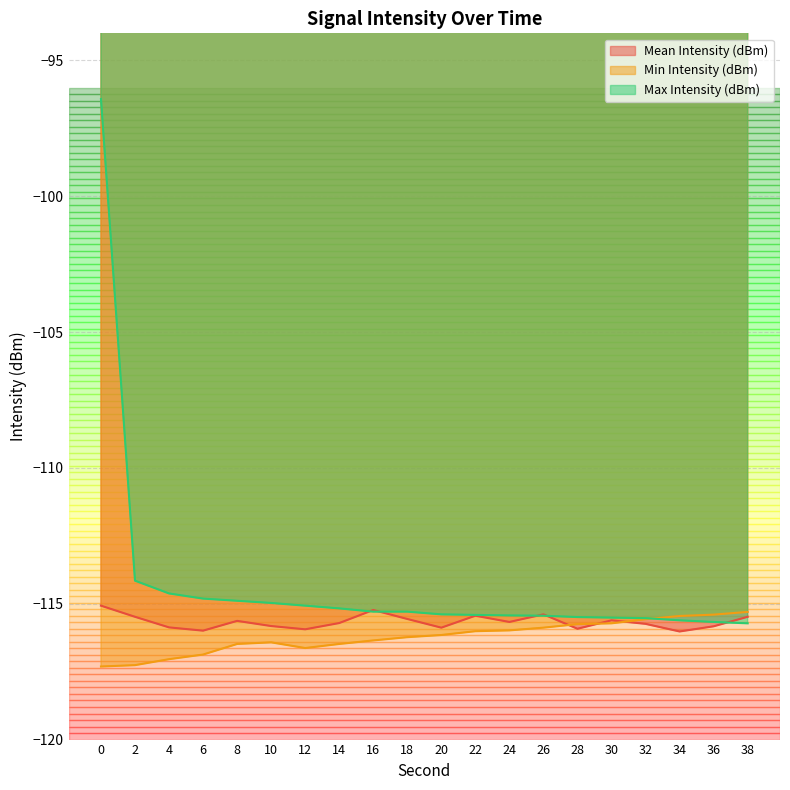

How many data points in Max Intensity (dBm) are less than -115?

14